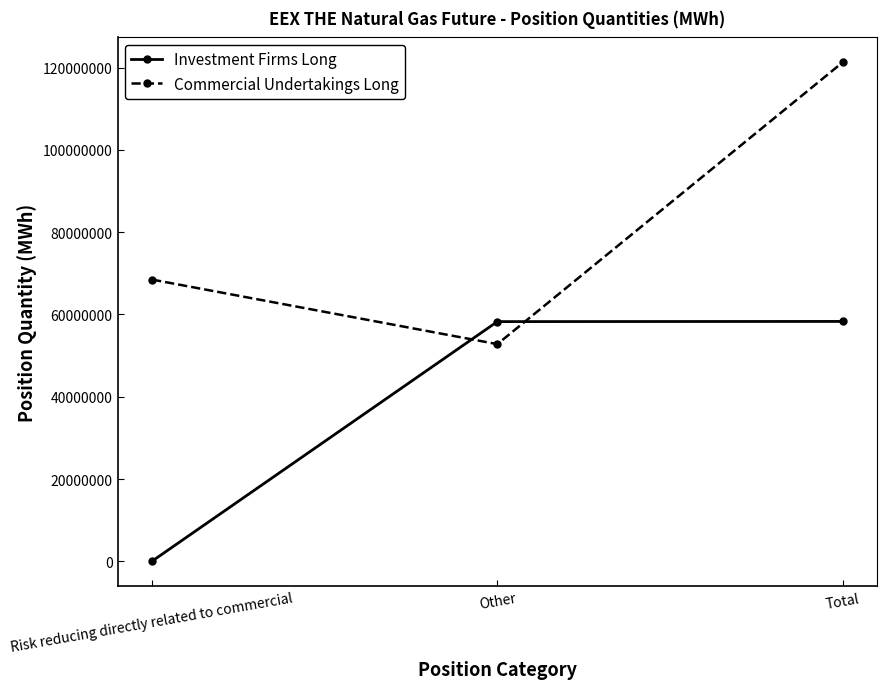

The Commercial Undertakings Long series shows 68476122 at Risk reducing directly related to commercial. True or false?

True